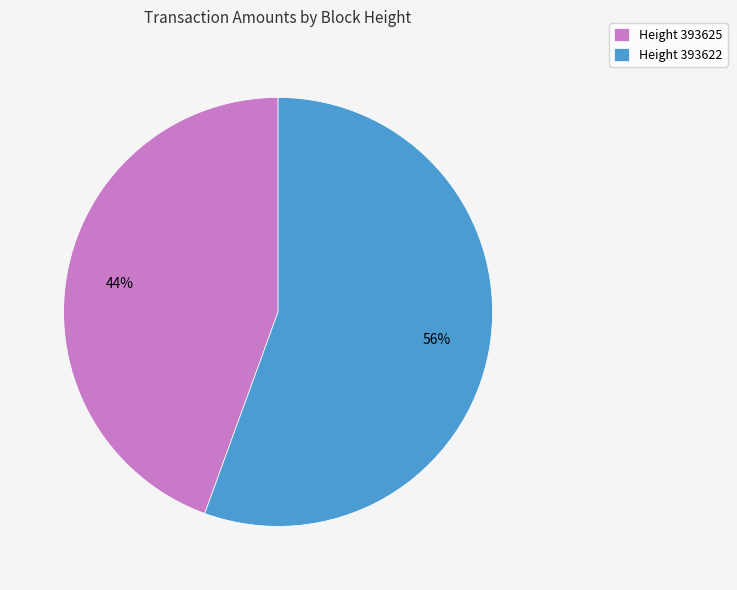

Is it true that Height 393622 is 56% of the pie?

True